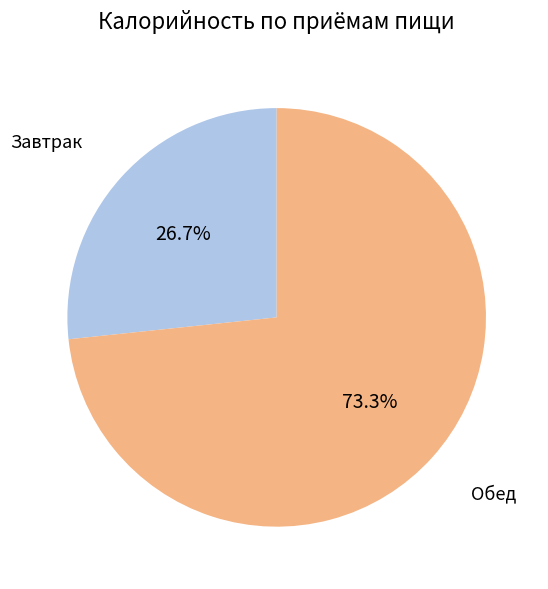

Rank the categories by value from highest to lowest.

Обед, Завтрак